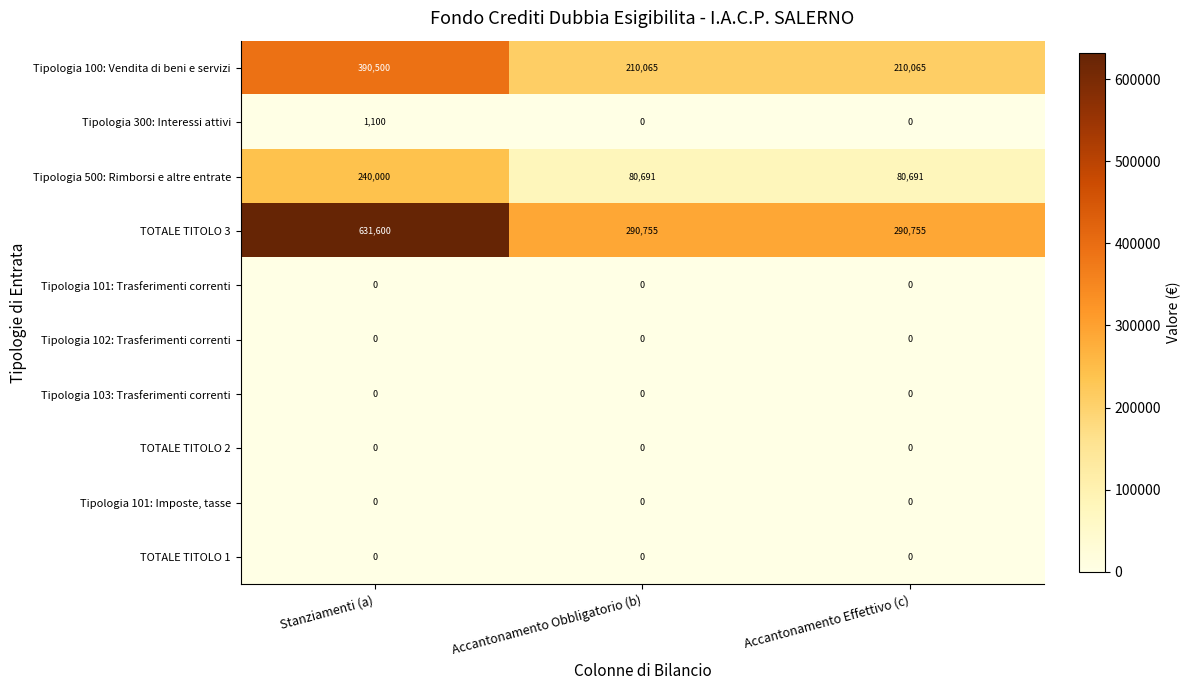

Reading left to right, what are all the values shown in this chart?

Tipologia 100: Vendita di beni e servizi: Stanziamenti (a)=390500	Accantonamento Obbligatorio (b)=210065	Accantonamento Effettivo (c)=210065
Tipologia 300: Interessi attivi: Stanziamenti (a)=1100	Accantonamento Obbligatorio (b)=0	Accantonamento Effettivo (c)=0
Tipologia 500: Rimborsi e altre entrate: Stanziamenti (a)=240000	Accantonamento Obbligatorio (b)=80691	Accantonamento Effettivo (c)=80691
TOTALE TITOLO 3: Stanziamenti (a)=631600	Accantonamento Obbligatorio (b)=290755	Accantonamento Effettivo (c)=290755
Tipologia 101: Trasferimenti correnti: Stanziamenti (a)=0	Accantonamento Obbligatorio (b)=0	Accantonamento Effettivo (c)=0
Tipologia 102: Trasferimenti correnti: Stanziamenti (a)=0	Accantonamento Obbligatorio (b)=0	Accantonamento Effettivo (c)=0
Tipologia 103: Trasferimenti correnti: Stanziamenti (a)=0	Accantonamento Obbligatorio (b)=0	Accantonamento Effettivo (c)=0
TOTALE TITOLO 2: Stanziamenti (a)=0	Accantonamento Obbligatorio (b)=0	Accantonamento Effettivo (c)=0
Tipologia 101: Imposte, tasse: Stanziamenti (a)=0	Accantonamento Obbligatorio (b)=0	Accantonamento Effettivo (c)=0
TOTALE TITOLO 1: Stanziamenti (a)=0	Accantonamento Obbligatorio (b)=0	Accantonamento Effettivo (c)=0